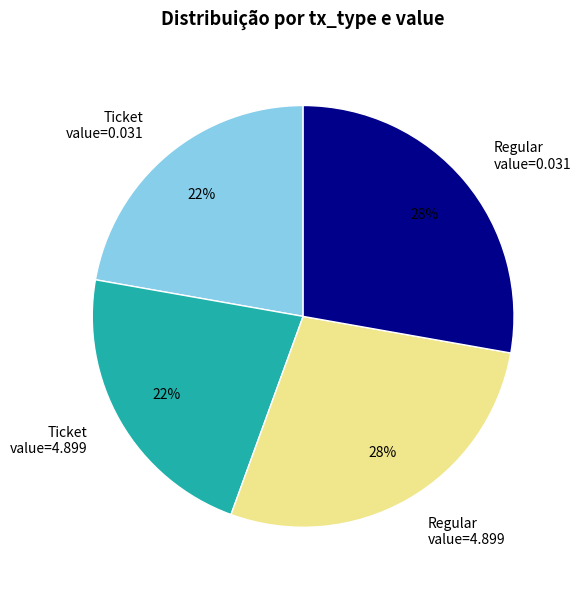

Approximately how many times larger is the value at Ticket value=4.899 compared to Ticket value=0.031?

1.0